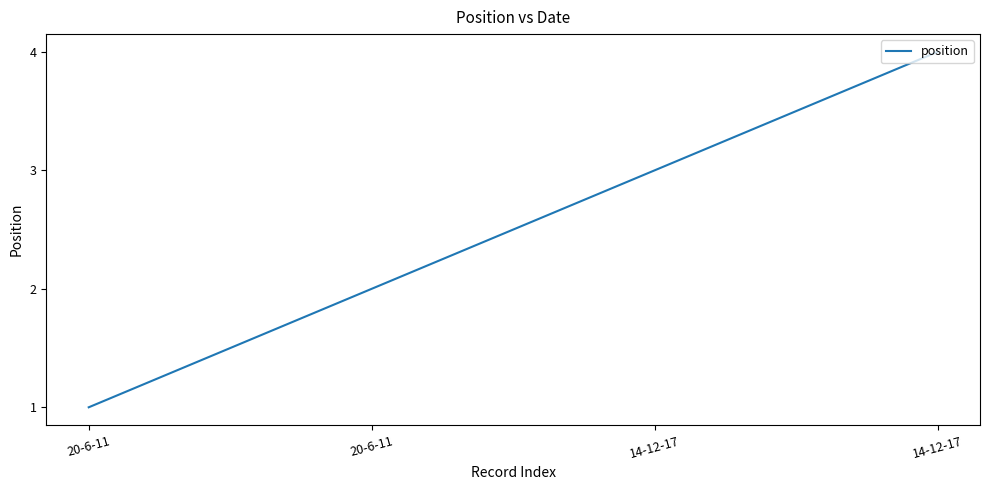

How many lines are shown in the chart?

1